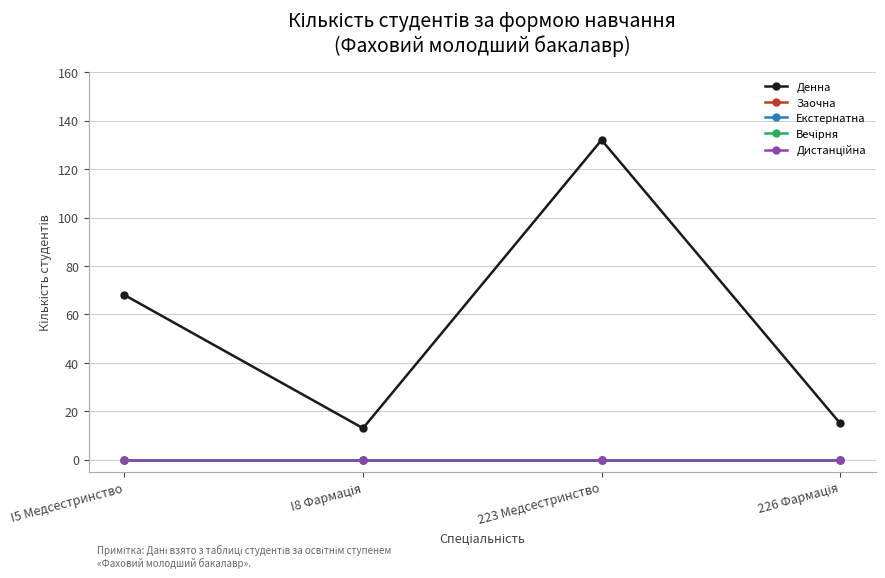

Reading left to right, list all the values displayed in this chart.

Денна: 68	13	132	15
Заочна: 0	0	0	0
Екстернатна: 0	0	0	0
Вечірня: 0	0	0	0
Дистанційна: 0	0	0	0